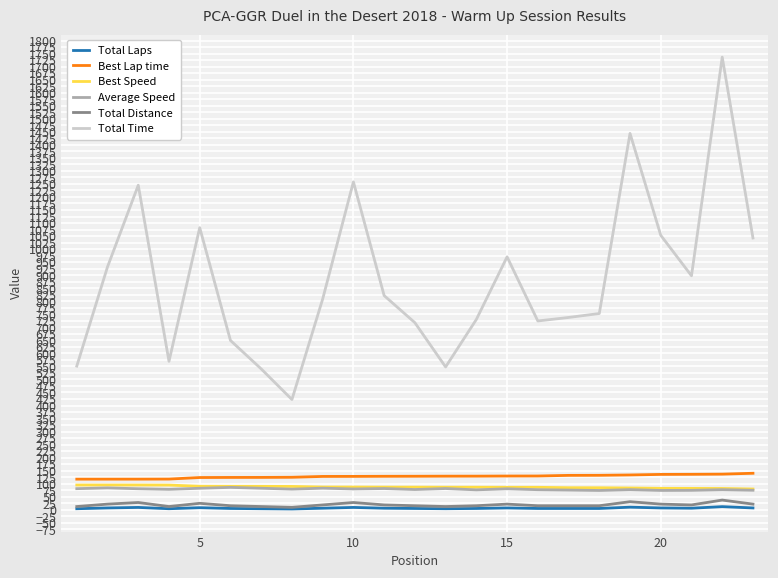

What is the highest value of the Total Time series?

1736.4